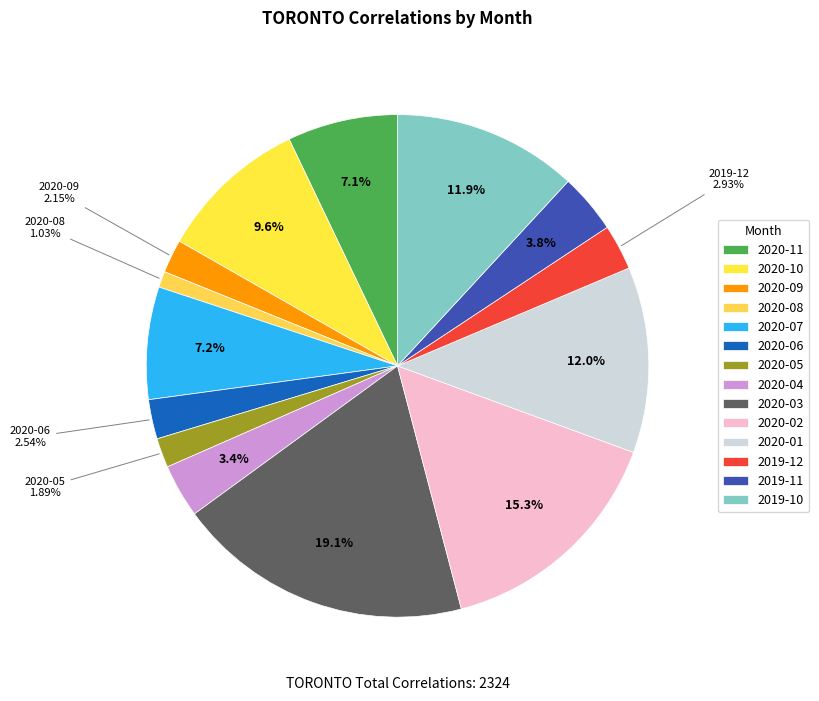

Do 2020-11 and 2020-08 together represent more than half of the pie?

No